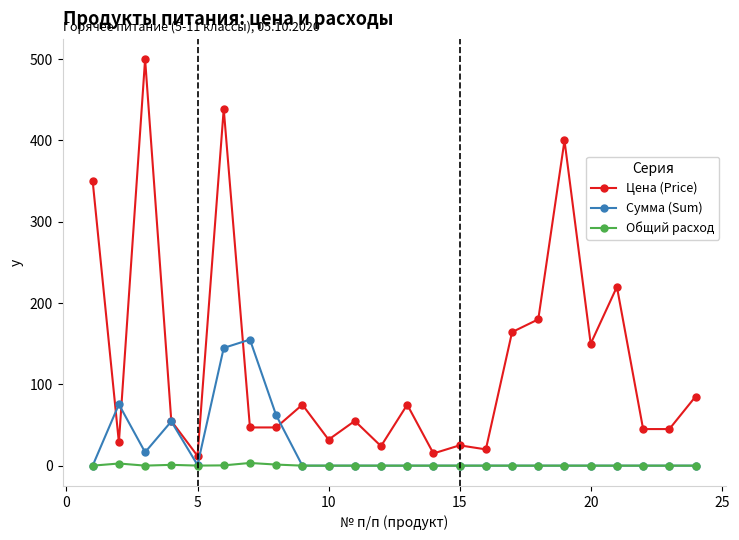

True or false: Цена (Price) and Общий расход cross at least once.

False